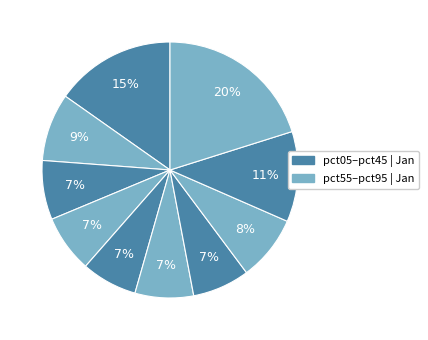

Count the number of slices in the pie.

10